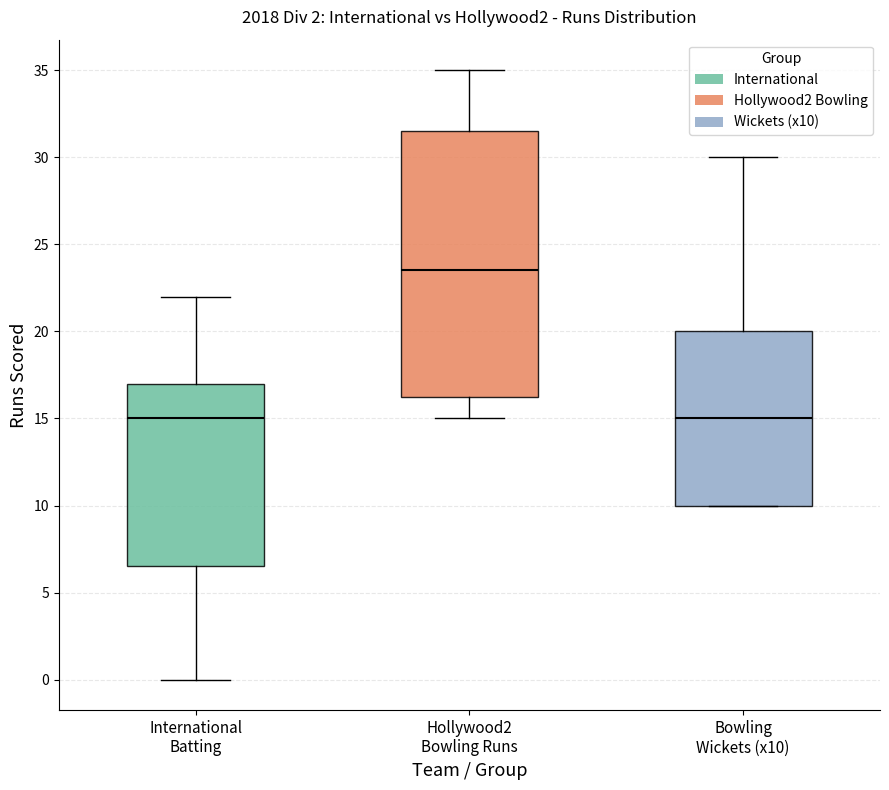

Reading left to right, read every box against the y-axis: the position of its median line, the range the box covers, and the ends of its whiskers. The values are not printed on the chart, so give them approximately, as read against the axis.

International Batting: median 15.0, box 6.5 to 17.0, whiskers 0.0 to 22.0
Hollywood2 Bowling Runs: median 23.5, box 16.5 to 31.5, whiskers 15.0 to 35.0
Bowling Wickets (x10): median 15.0, box 10.0 to 20.0, whiskers 10.0 to 30.0